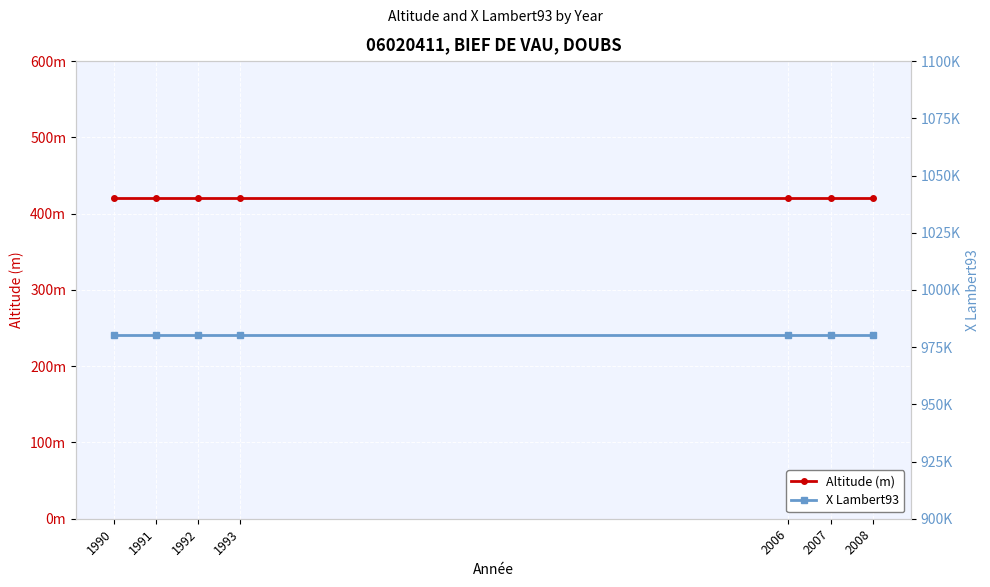

Count the number of categories in the chart.

7